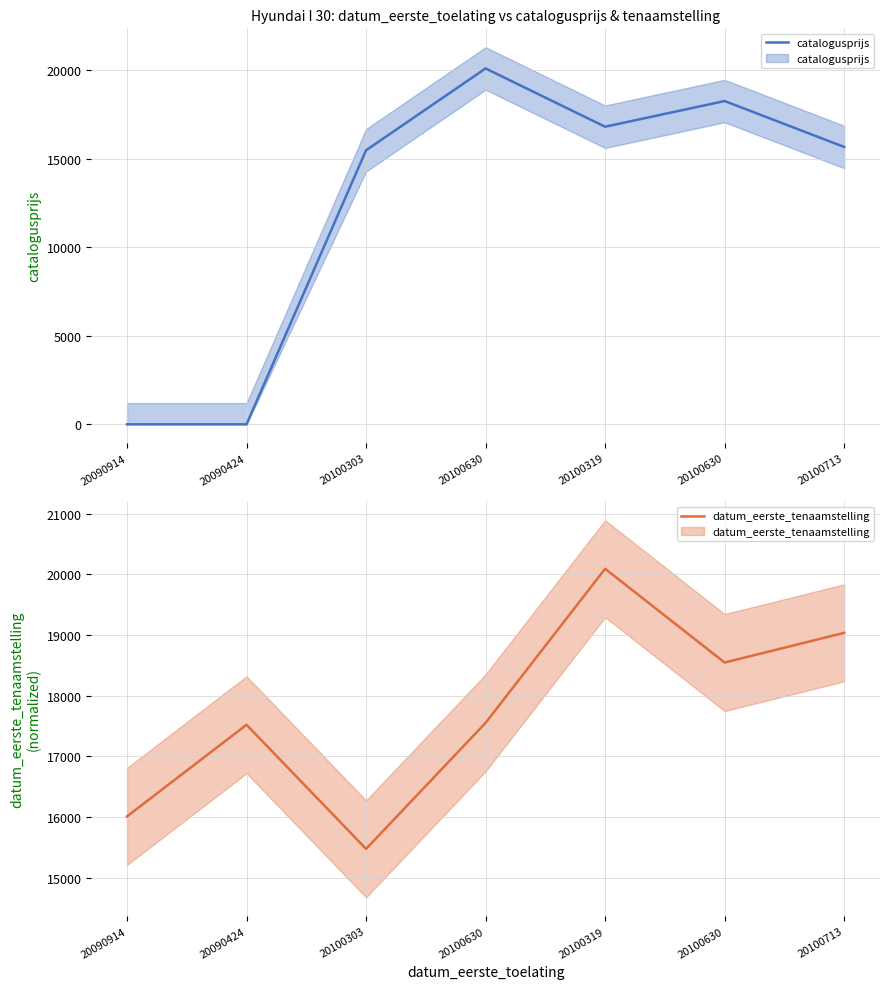

Reading right to left, what are all the values shown in this chart?

catalogusprijs: 15661.0	18254.0	16803.0	20094.0	15473.0	0.0	0.0
datum_eerste_tenaamstelling: 19036.7	18546.9	20094.0	17551.8	15473.0	17520.4	16009.1